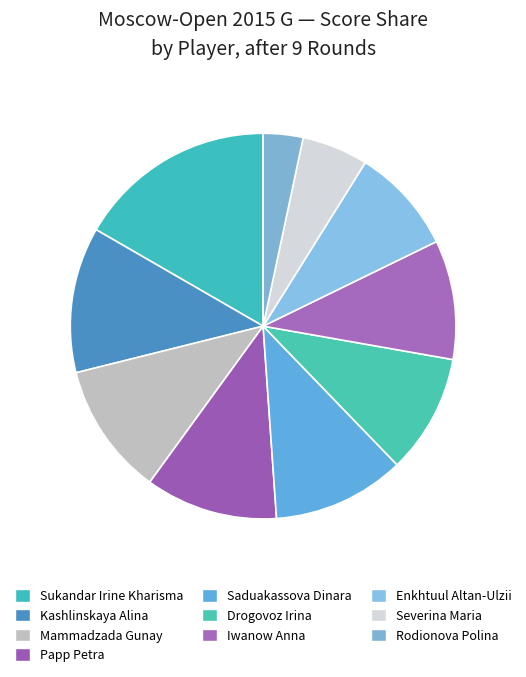

Is the sum of Saduakassova Dinara and Severina Maria greater than half?

No